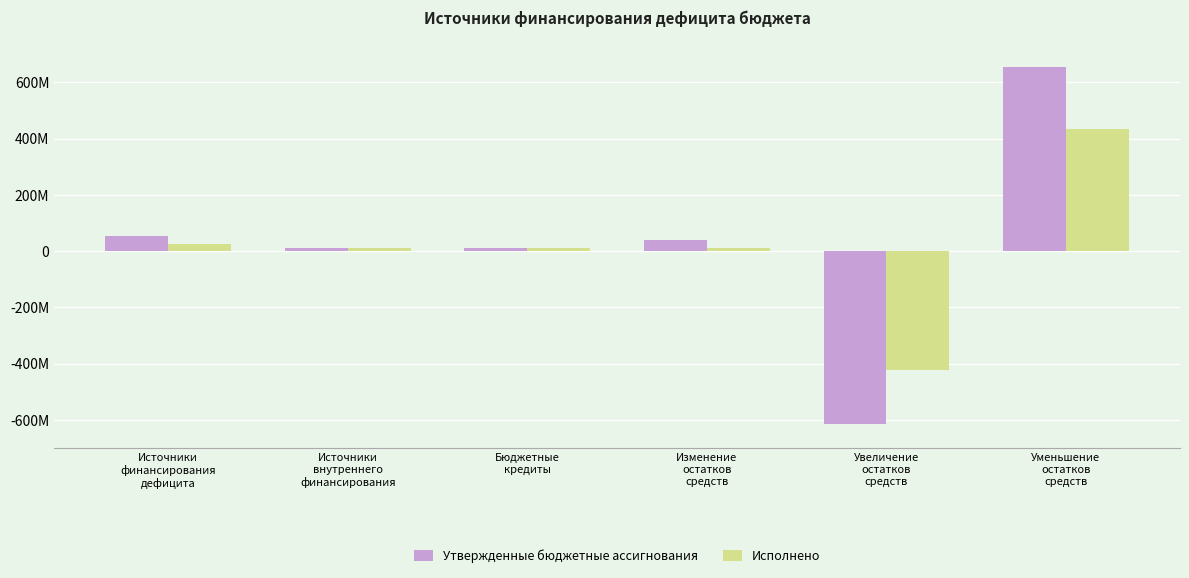

Which series has the largest range (max minus min)?

Утвержденные бюджетные ассигнования